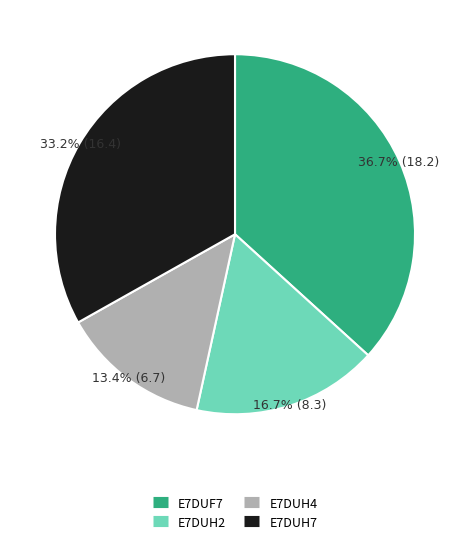

Is it true that E7DUF7 is 47% of the pie?

False